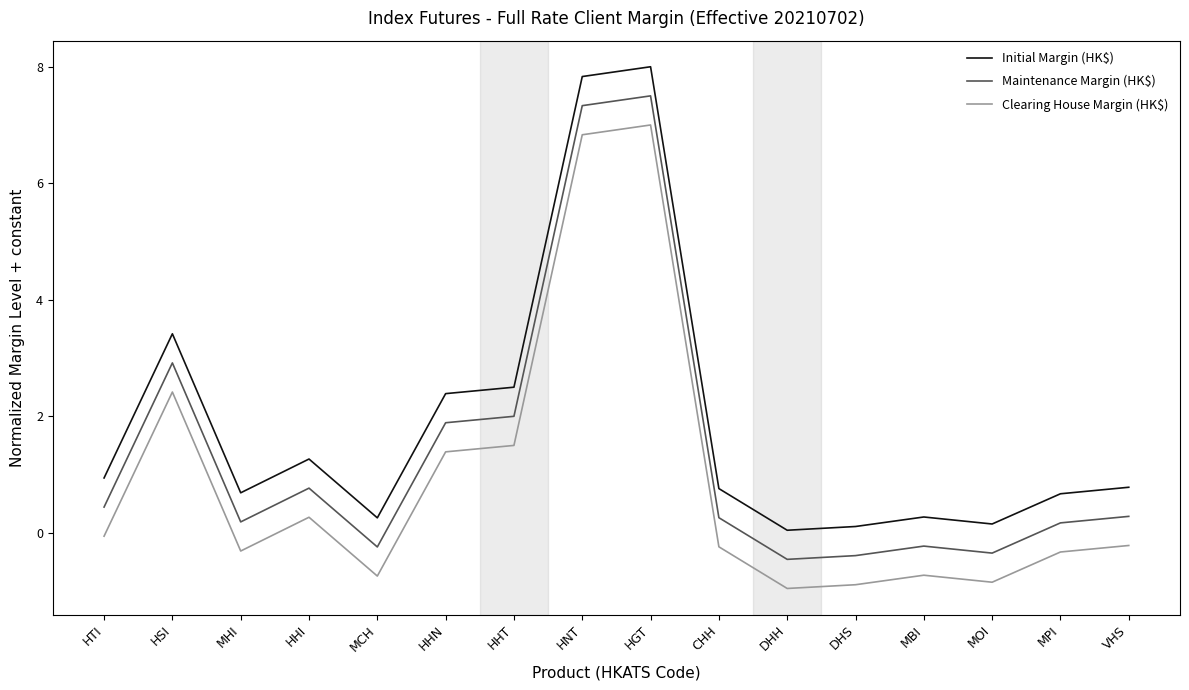

Which series changed the most between HSI and HNT?

Maintenance Margin (HK$)